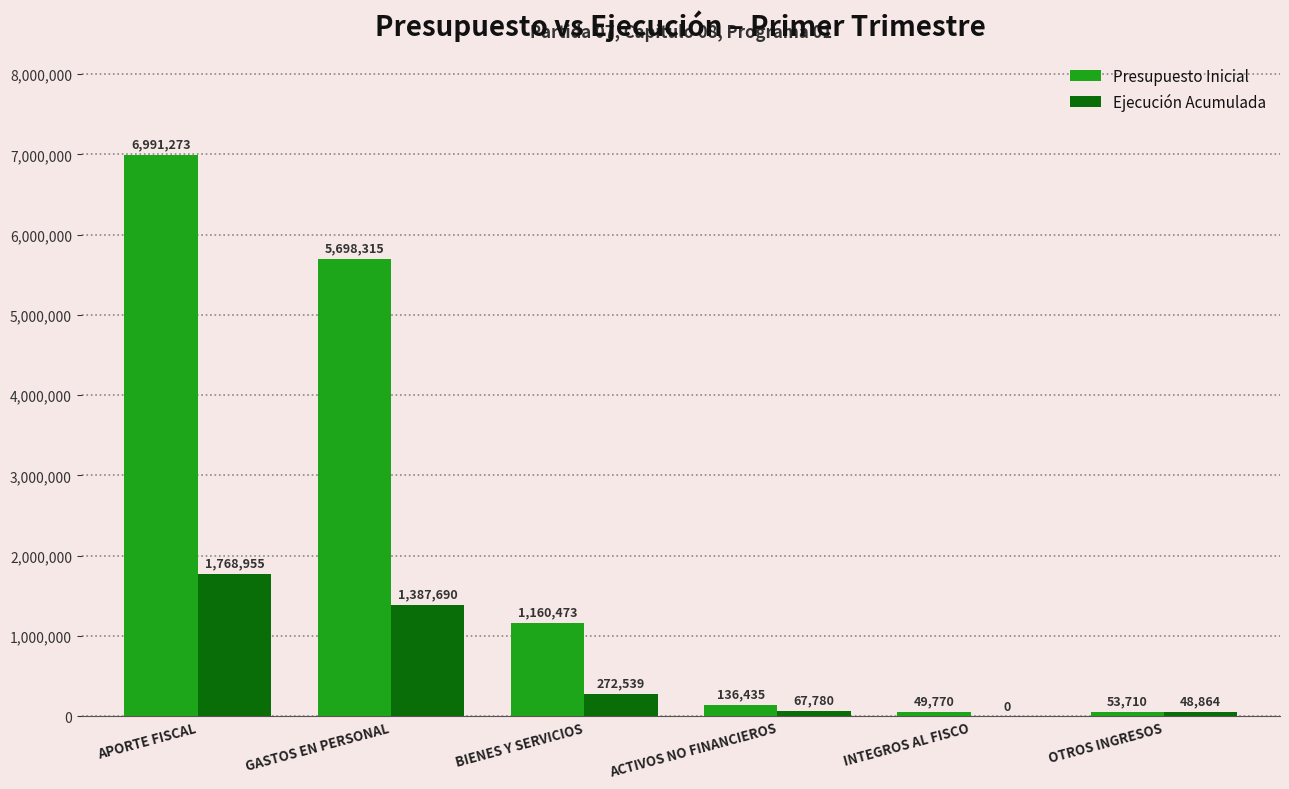

True or false: Ejecución Acumulada has a value of 272539 at BIENES Y SERVICIOS.

True